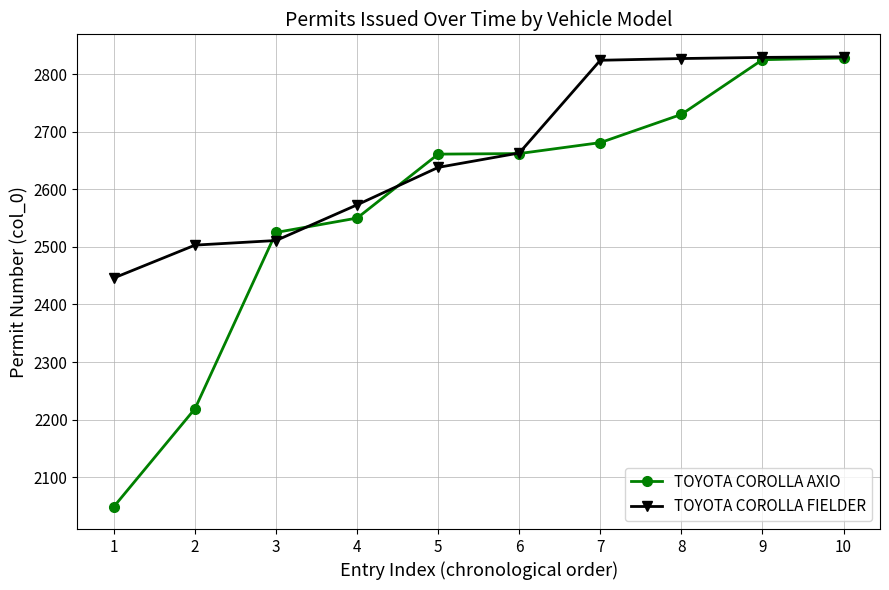

How many categories are shown in the chart?

10